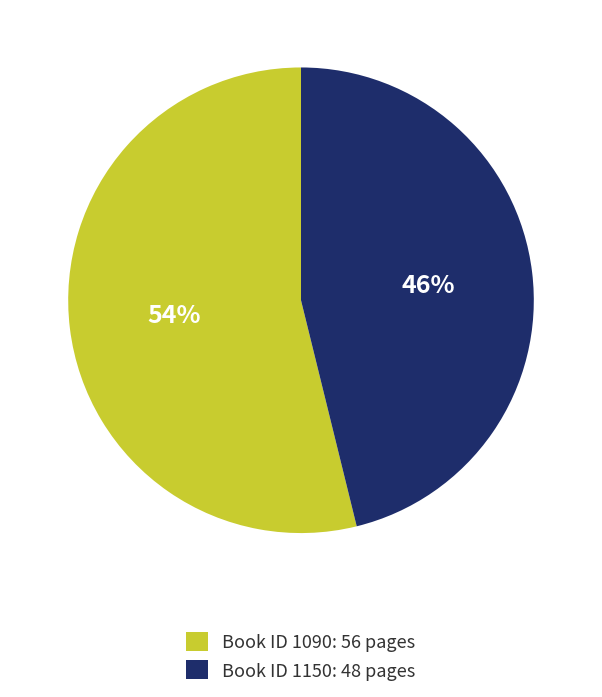

Is there a majority slice in this chart?

Yes